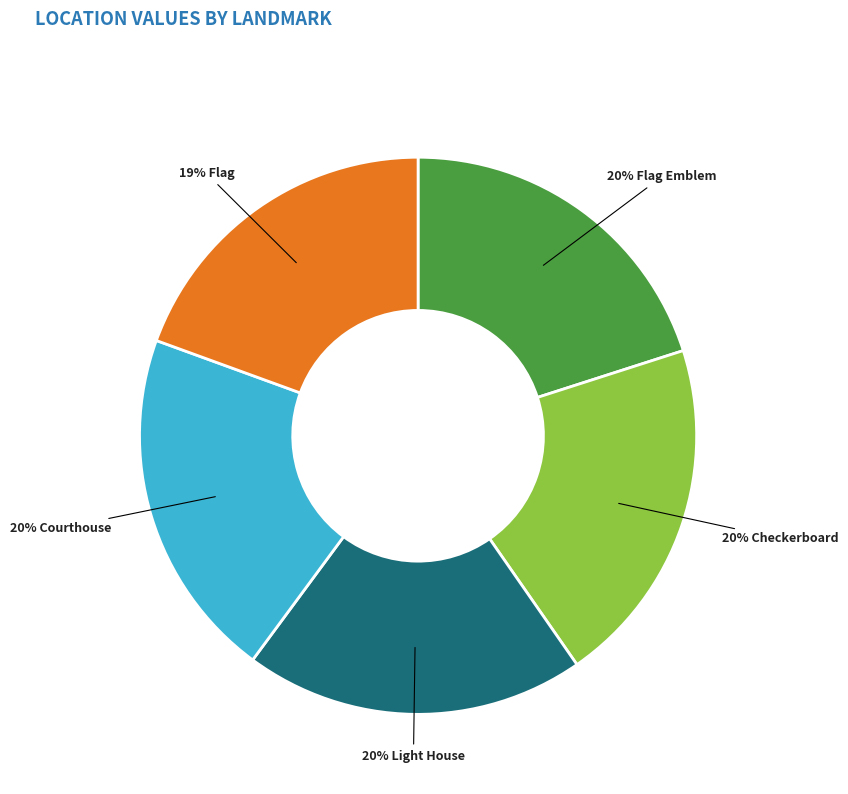

To the nearest percent, what is the average slice percentage?

20%